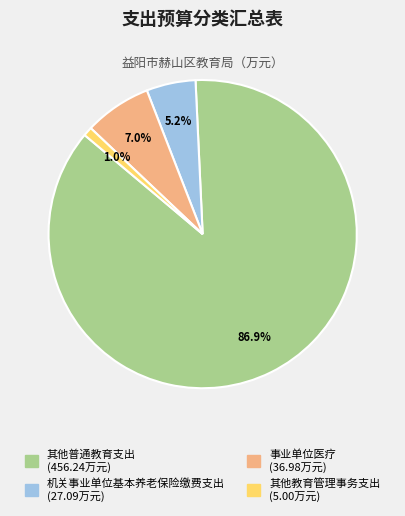

How much of the chart is everything except 机关事业单位基本养老保险缴费支出?

94.8%